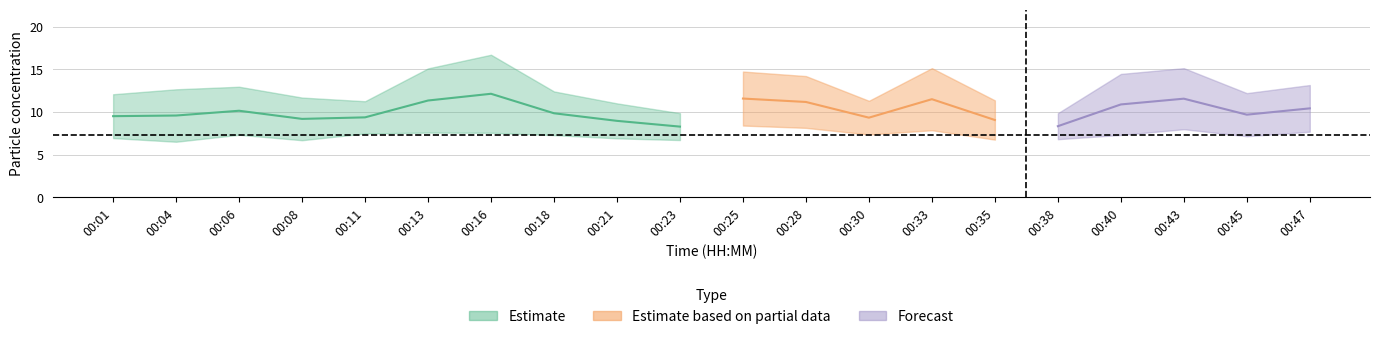

Is this an area chart (filled region under the line)?

No